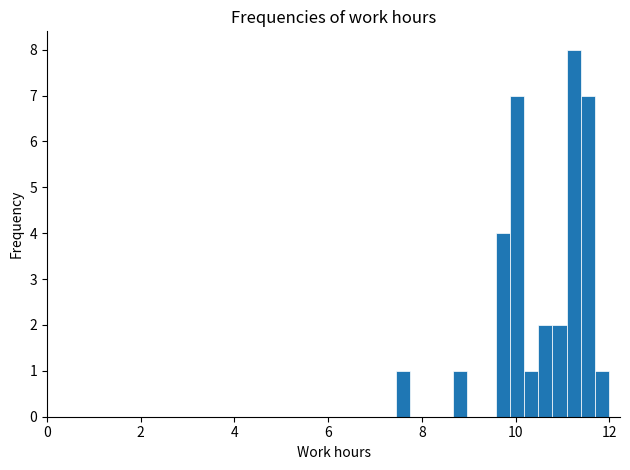

Around what value on the x-axis is the tallest bar? Give the approximate position of its centre, as read against the axis.

11.2